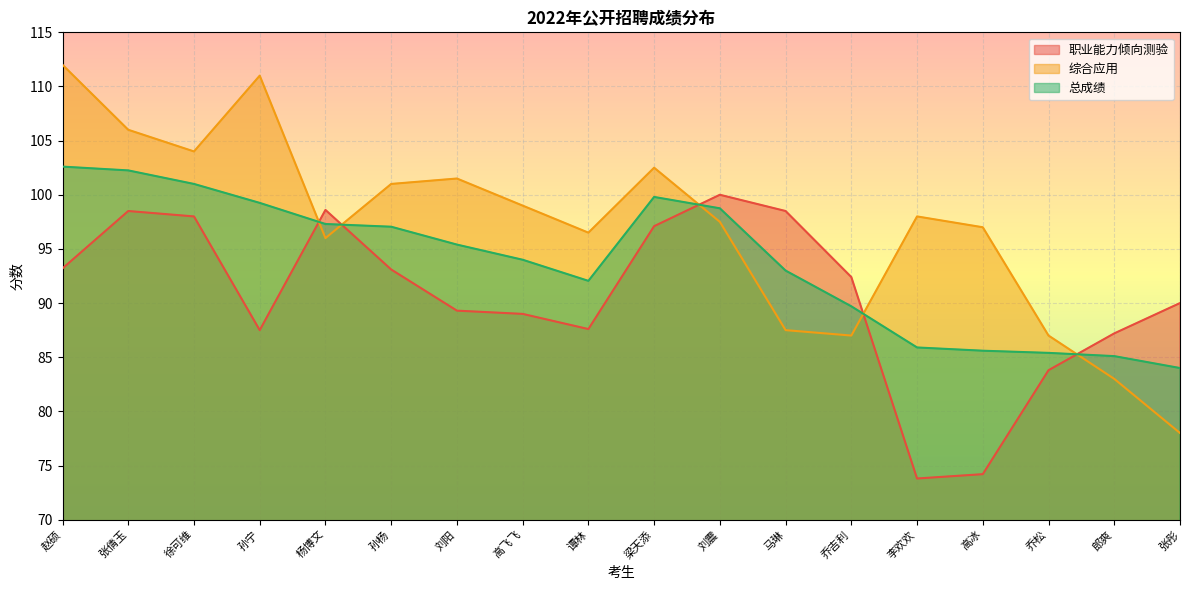

At 乔松, list the series in order from smallest to largest.

职业能力倾向测验, 总成绩, 综合应用